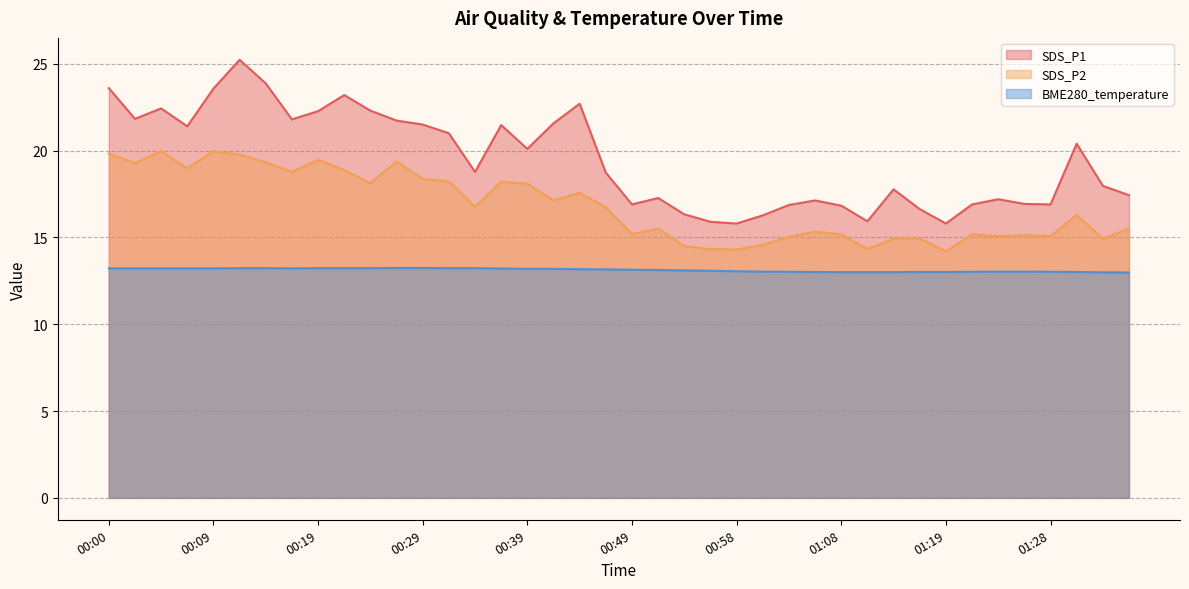

What are all the series names shown in the legend?

SDS_P1, SDS_P2, BME280_temperature